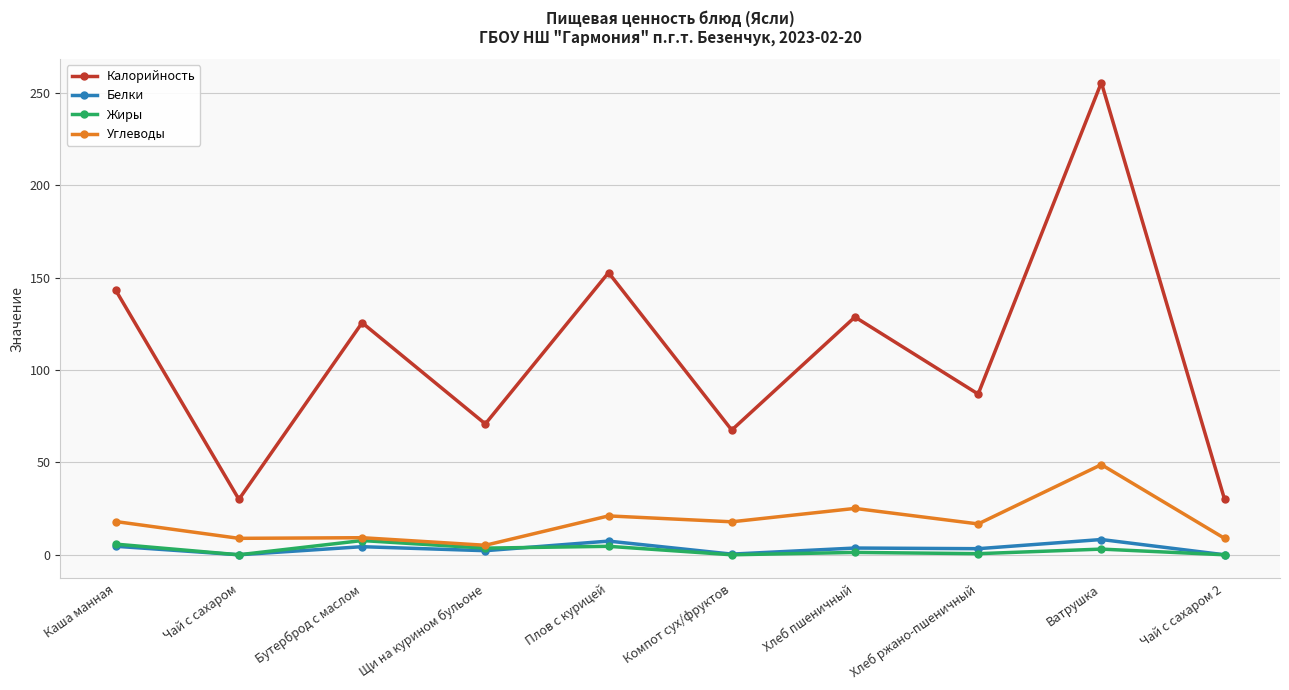

In Углеводы, how many points are higher than both neighbors (excluding endpoints)?

4